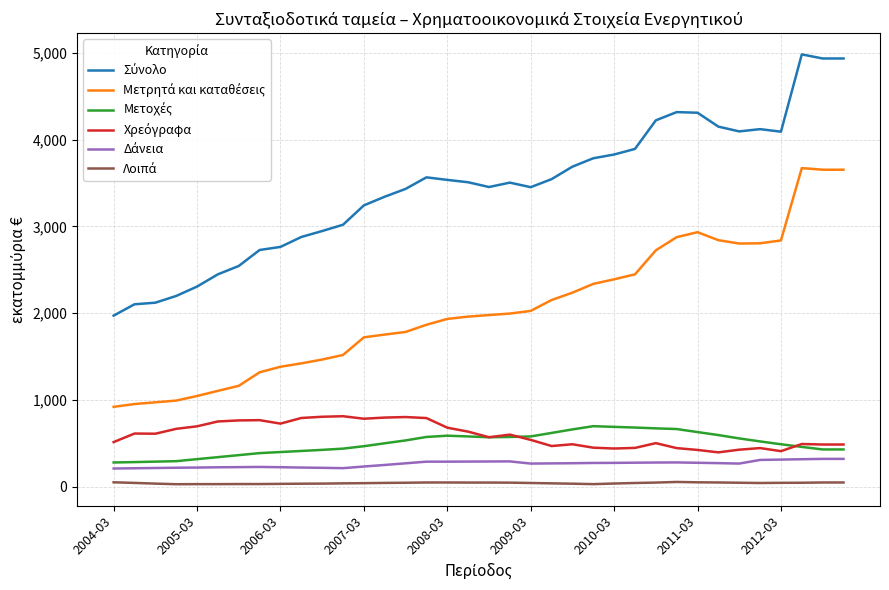

What is the greatest value displayed?

4982.5